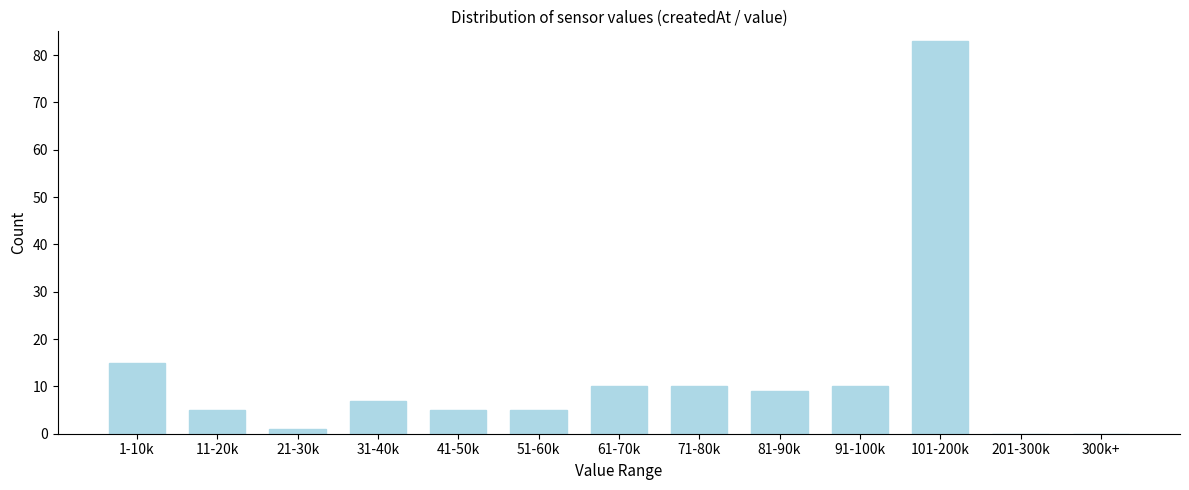

Reading left to right, what are all the values shown in this chart?

1-10k=15	11-20k=5	21-30k=1	31-40k=7	41-50k=5	51-60k=5	61-70k=10	71-80k=10	81-90k=9	91-100k=10	101-200k=83	201-300k=0	300k+=0